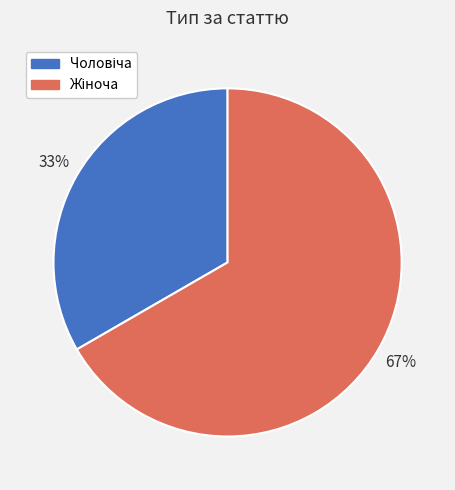

To the nearest percent, what is the average slice percentage?

50%